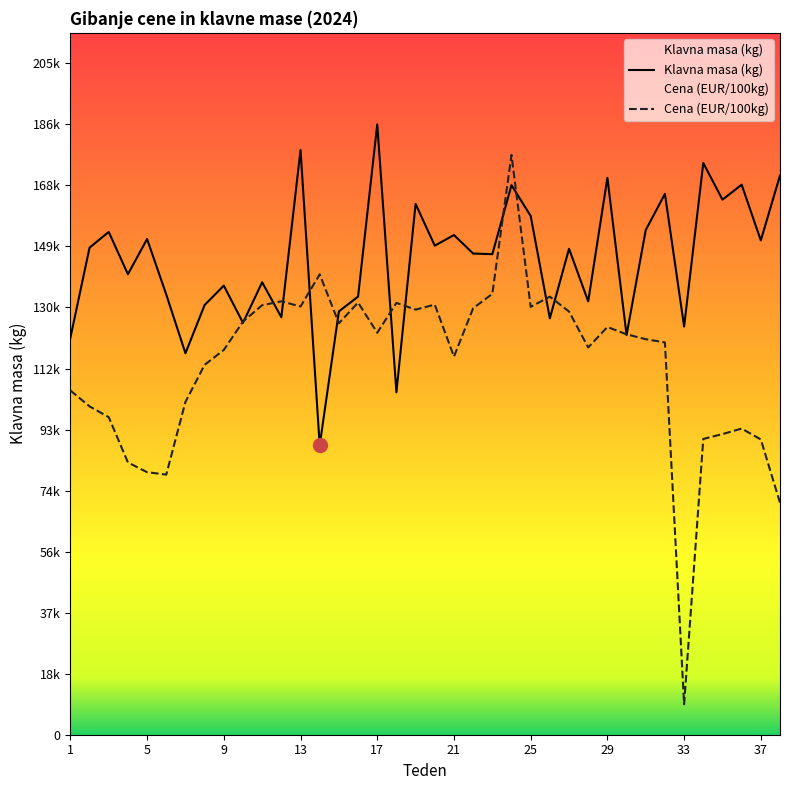

What is the highest value of the Cena (EUR/100kg) series?

177418.2